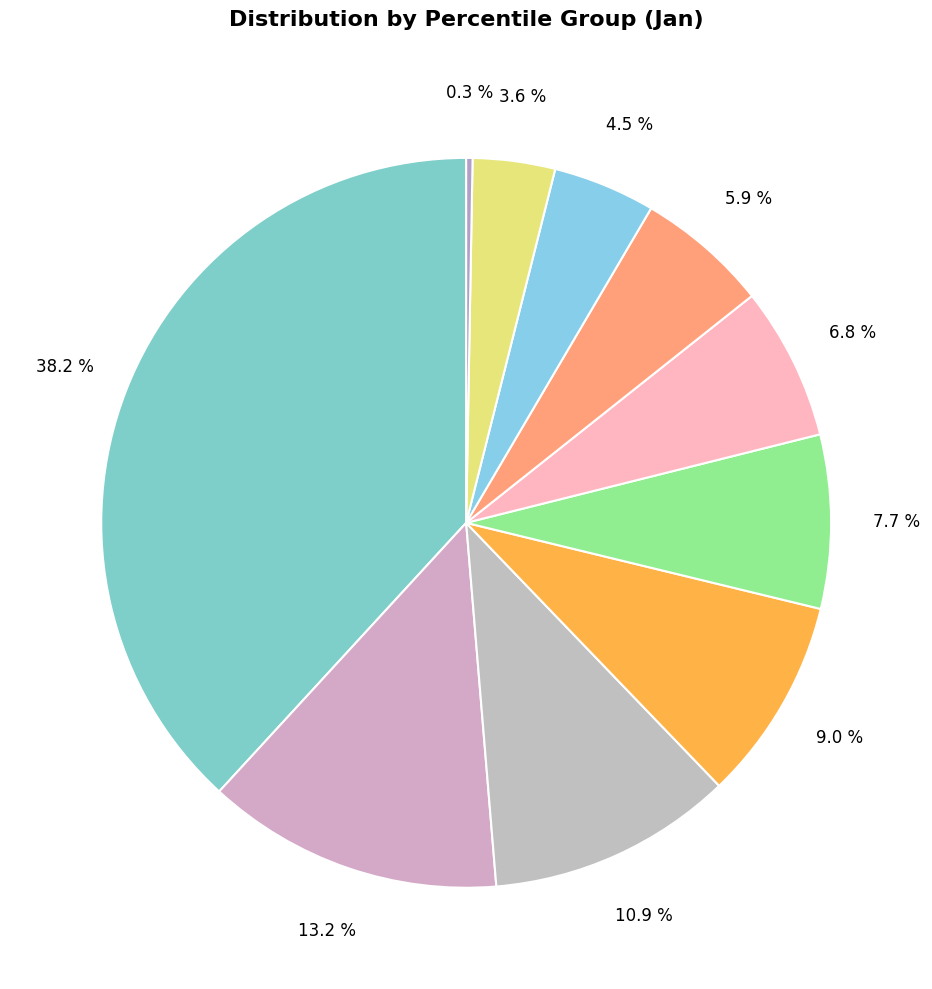

How many slices are in this pie chart?

10